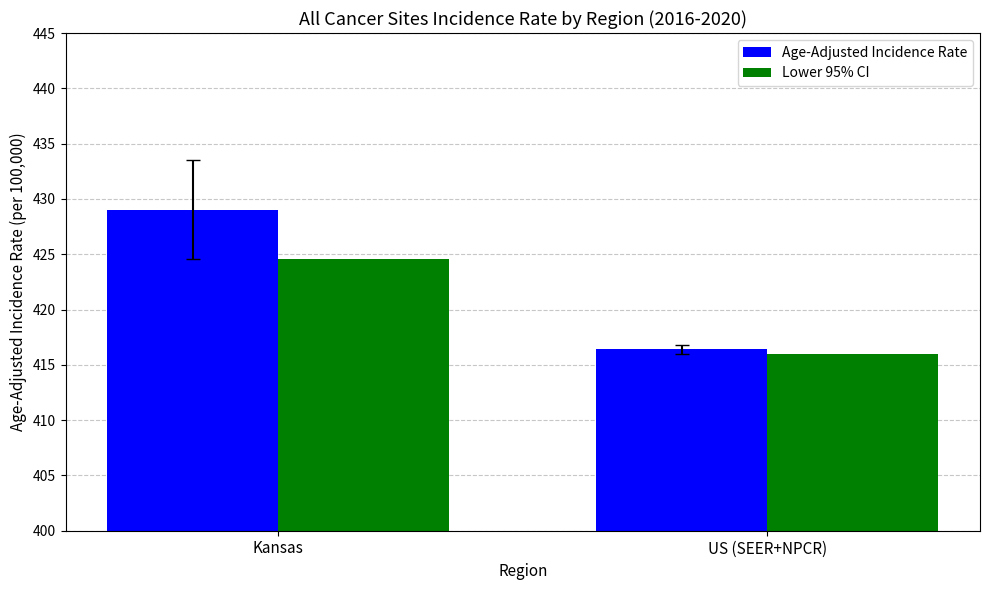

How many data points in Age-Adjusted Incidence Rate are less than 429?

1